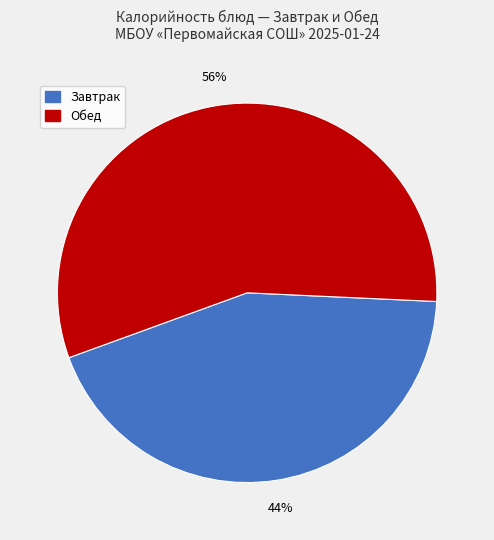

To the nearest percent, what is the average slice percentage?

50%